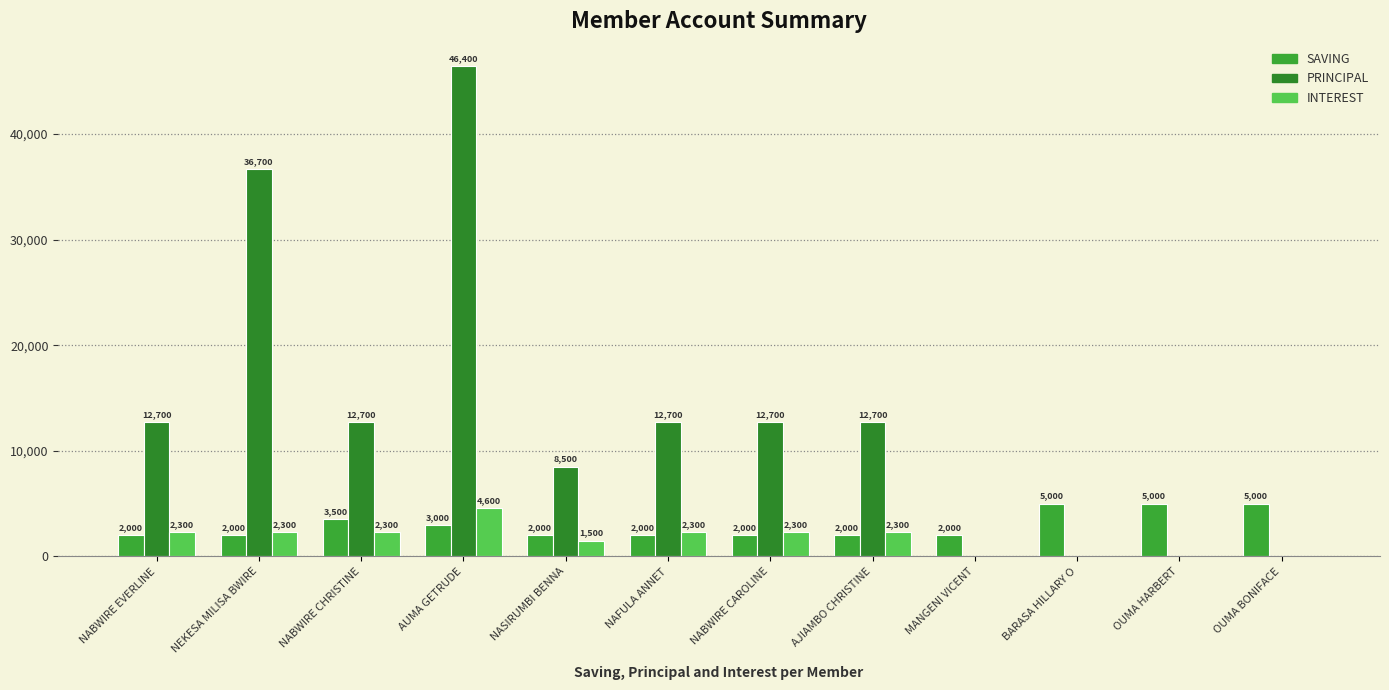

Reading left to right, what are all the values shown in this chart?

SAVING: NABWIRE EVERLINE=2000	NEKESA MILISA BWIRE=2000	NABWIRE CHRISTINE=3500	AUMA GETRUDE=3000	NASIRUMBI BENNA=2000	NAFULA ANNET=2000	NABWIRE CAROLINE=2000	AJIAMBO CHRISTINE=2000	MANGENI VICENT=2000	BARASA HILLARY O=5000	OUMA HARBERT=5000	OUMA BONIFACE=5000
PRINCIPAL: NABWIRE EVERLINE=12700	NEKESA MILISA BWIRE=36700	NABWIRE CHRISTINE=12700	AUMA GETRUDE=46400	NASIRUMBI BENNA=8500	NAFULA ANNET=12700	NABWIRE CAROLINE=12700	AJIAMBO CHRISTINE=12700	MANGENI VICENT=0	BARASA HILLARY O=0	OUMA HARBERT=0	OUMA BONIFACE=0
INTEREST: NABWIRE EVERLINE=2300	NEKESA MILISA BWIRE=2300	NABWIRE CHRISTINE=2300	AUMA GETRUDE=4600	NASIRUMBI BENNA=1500	NAFULA ANNET=2300	NABWIRE CAROLINE=2300	AJIAMBO CHRISTINE=2300	MANGENI VICENT=0	BARASA HILLARY O=0	OUMA HARBERT=0	OUMA BONIFACE=0